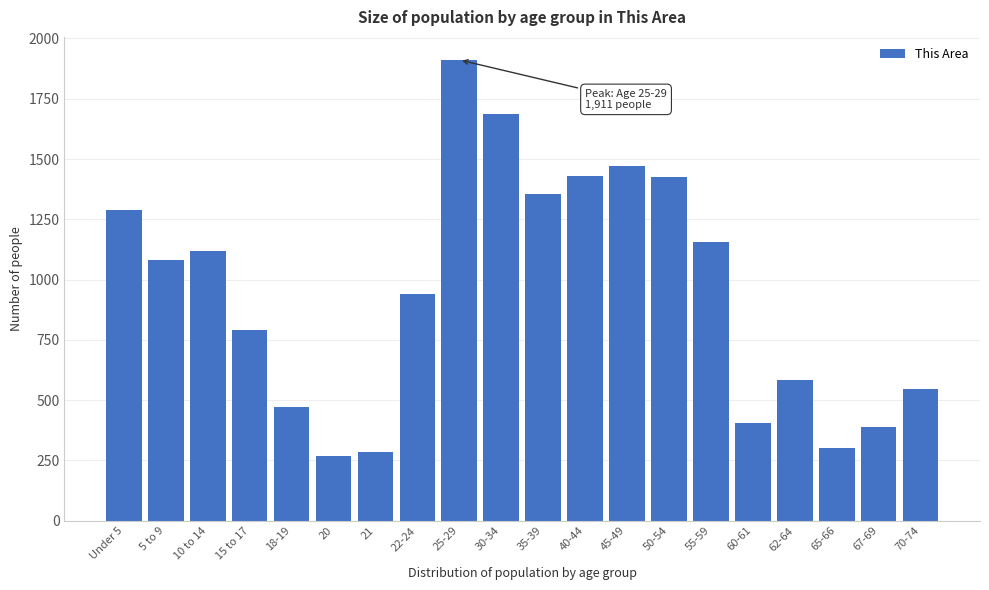

What is the change in value from 5 to 9 to 35-39?

+271